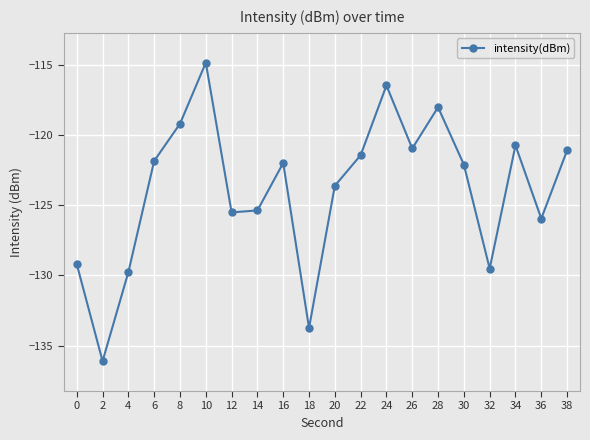

What is the change in value from 14 to 20?

+1.8